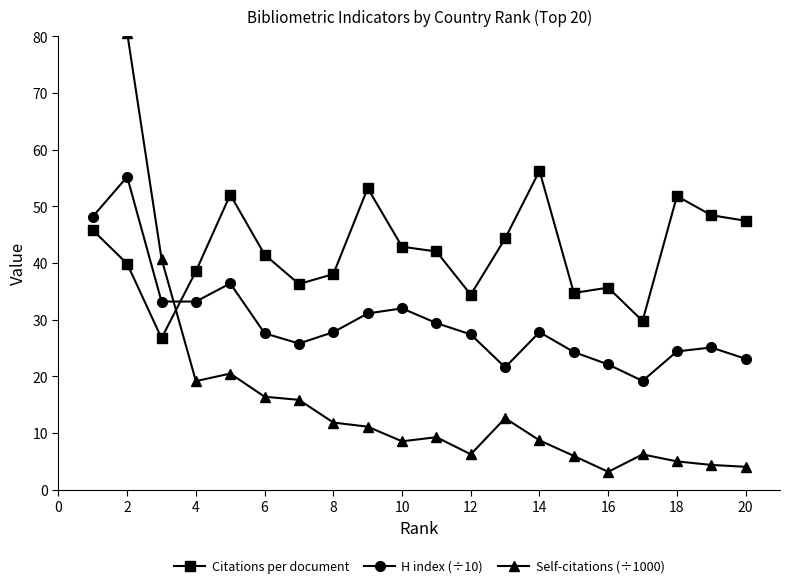

After their last crossing, which series has the higher values: Self-citations (÷1000) or H index (÷10)?

H index (÷10)